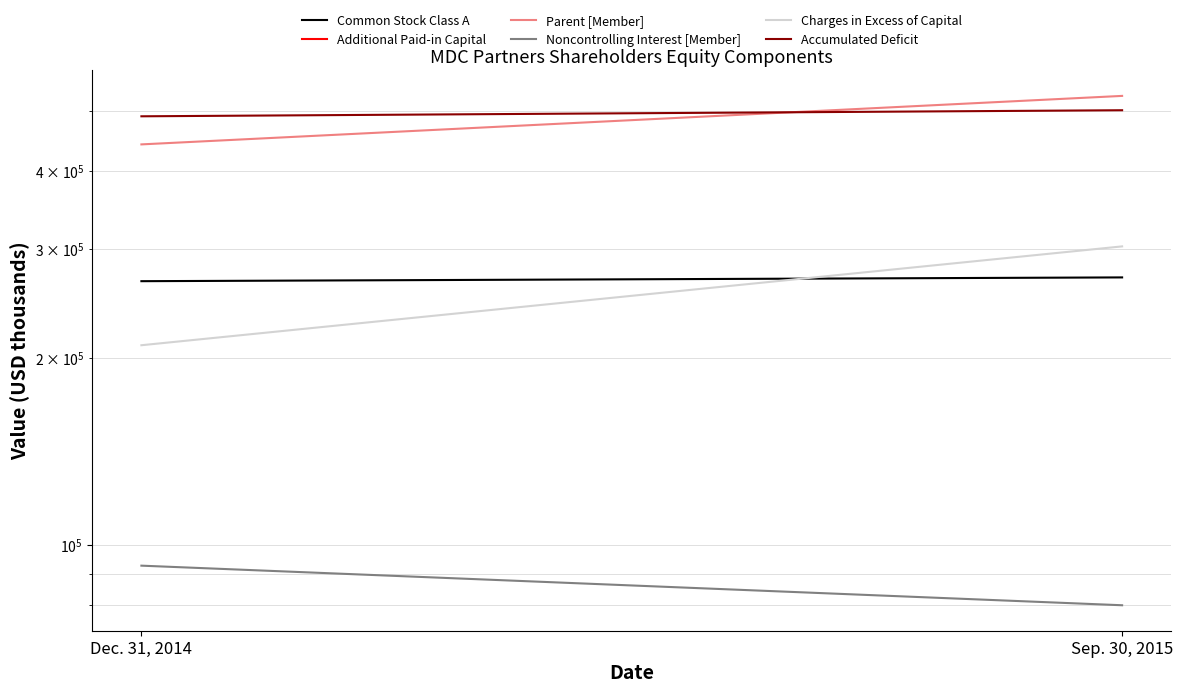

The value of Charges in Excess of Capital at Sep. 30, 2015 is 74028. True or false?

False